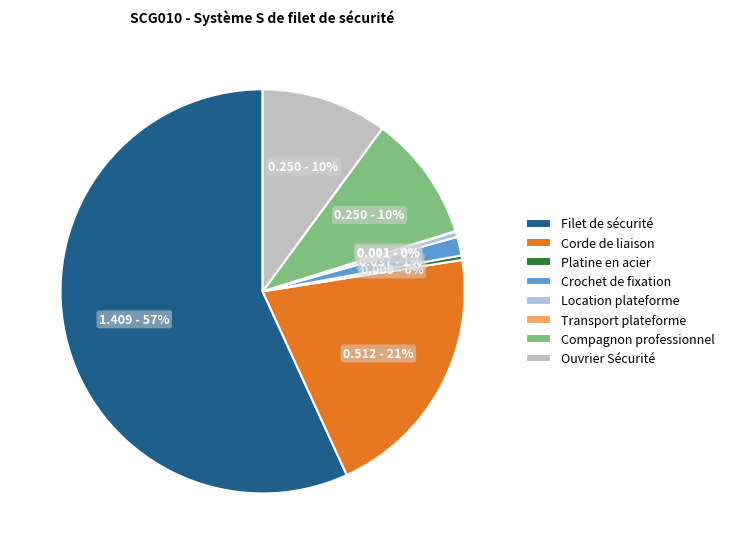

To the nearest percent, what percentage of the pie is Crochet de fixation?

1%